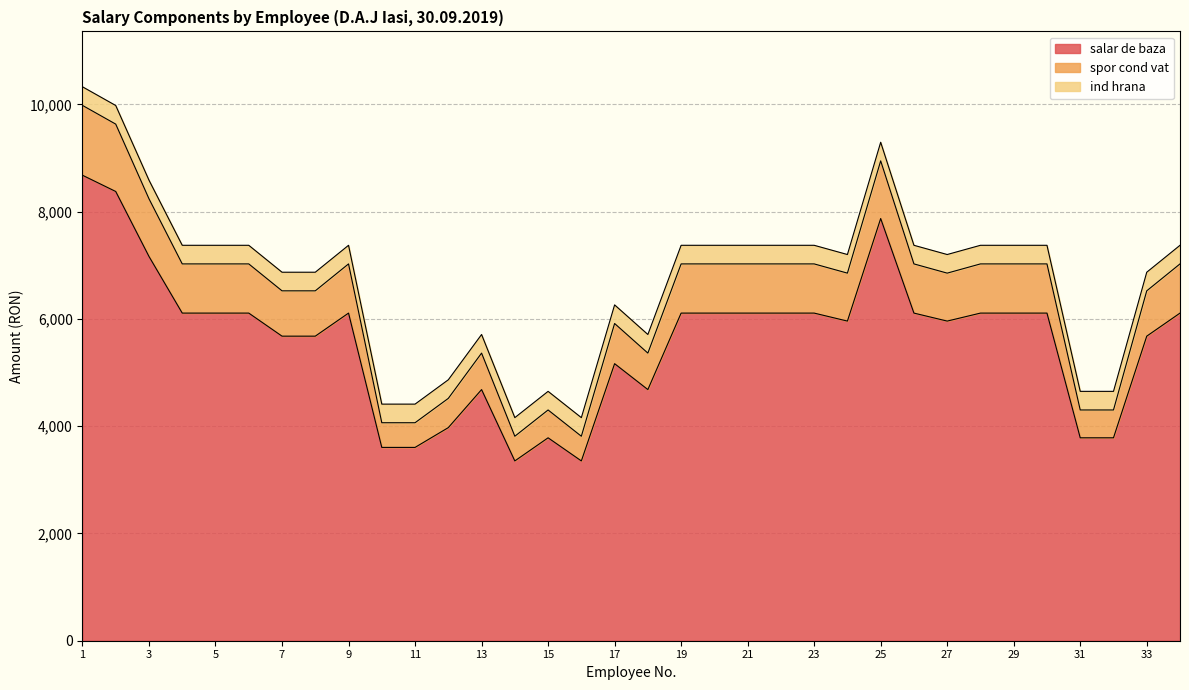

How many interior local peaks does the spor cond vat series have?

5